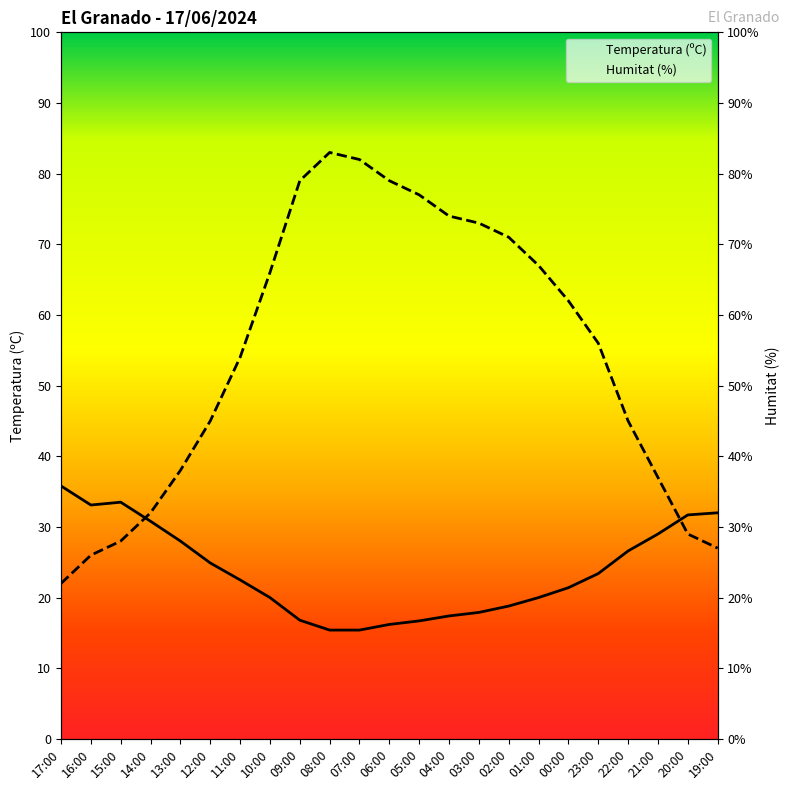

At which category does Temperatura (ºC) reach its first local peak?

15:00